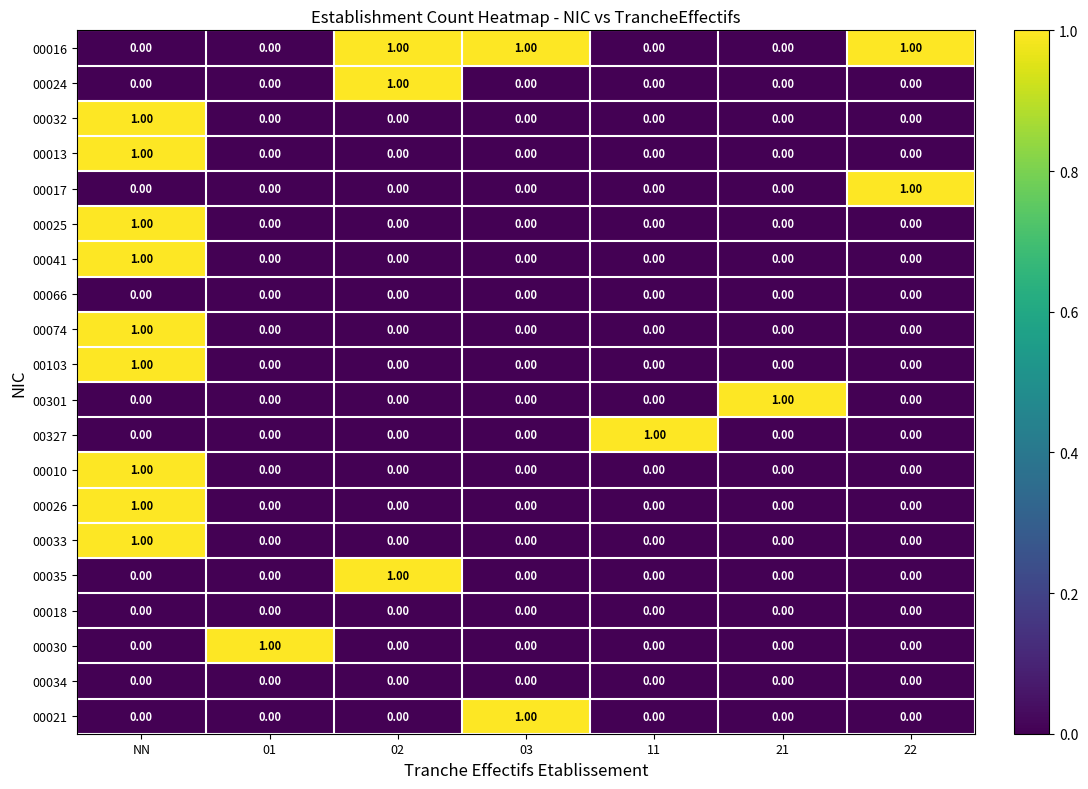

Is the value of 00024 at 02 greater than the value of 00016 at NN?

Yes